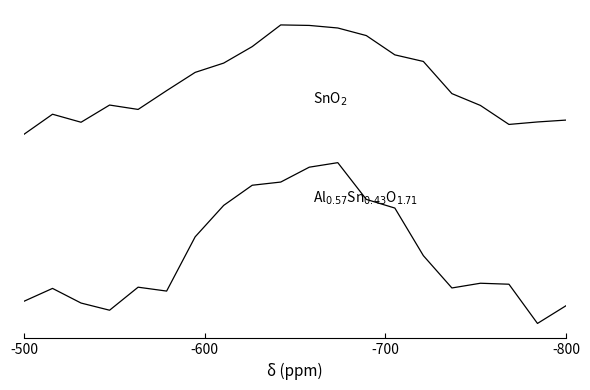

Reading left to right, transcribe all the data shown in this chart.

SnO$_2$: 1.7	1.9	1.8	2.0	1.9	2.1	2.3	2.4	2.5	2.8	2.7	2.7	2.6	2.5	2.4	2.1	2.0	1.8	1.8	1.8
Al$_{0.57}$Sn$_{0.43}$O$_{1.71}$: 0.1	0.2	0.1	0.0	0.2	0.2	0.7	1.0	1.2	1.2	1.4	1.4	1.1	1.0	0.5	0.2	0.3	0.3	-0.1	0.1